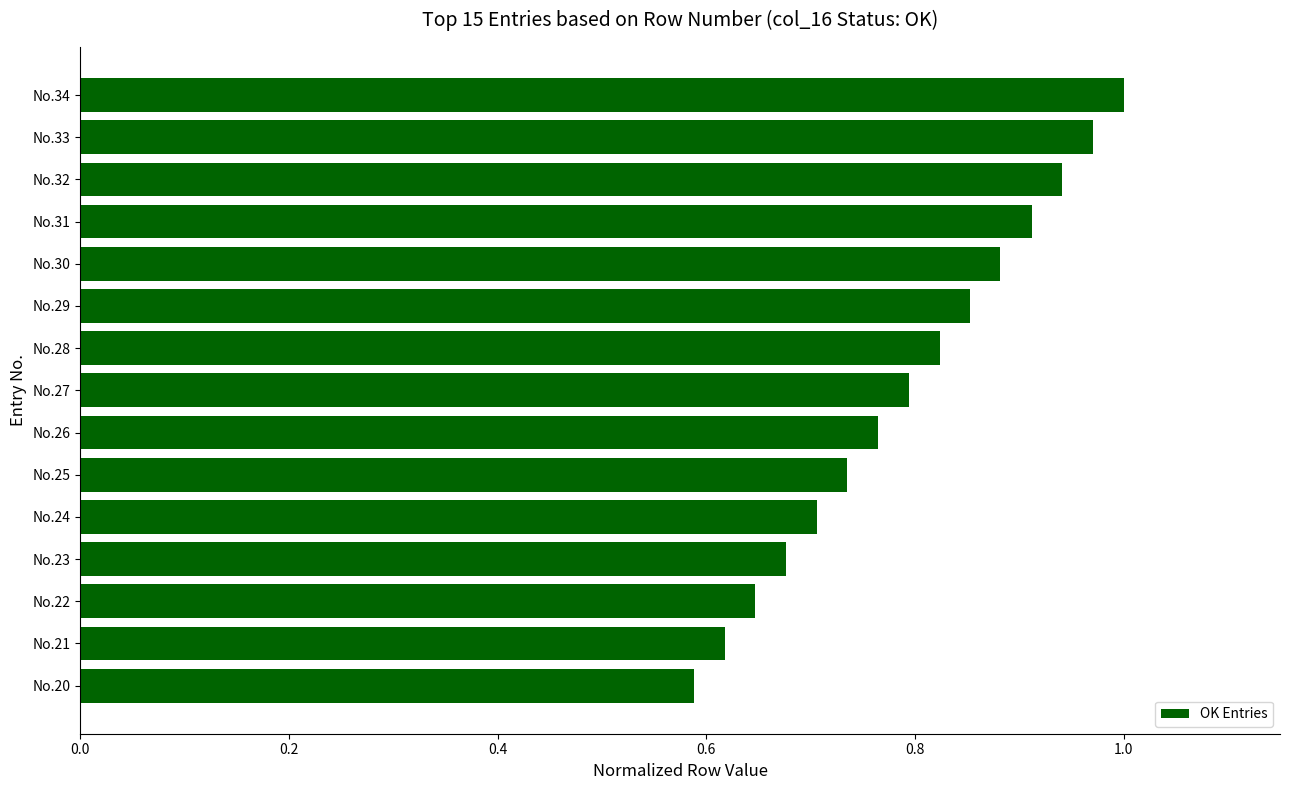

Which category has the highest value across all series?

No.34